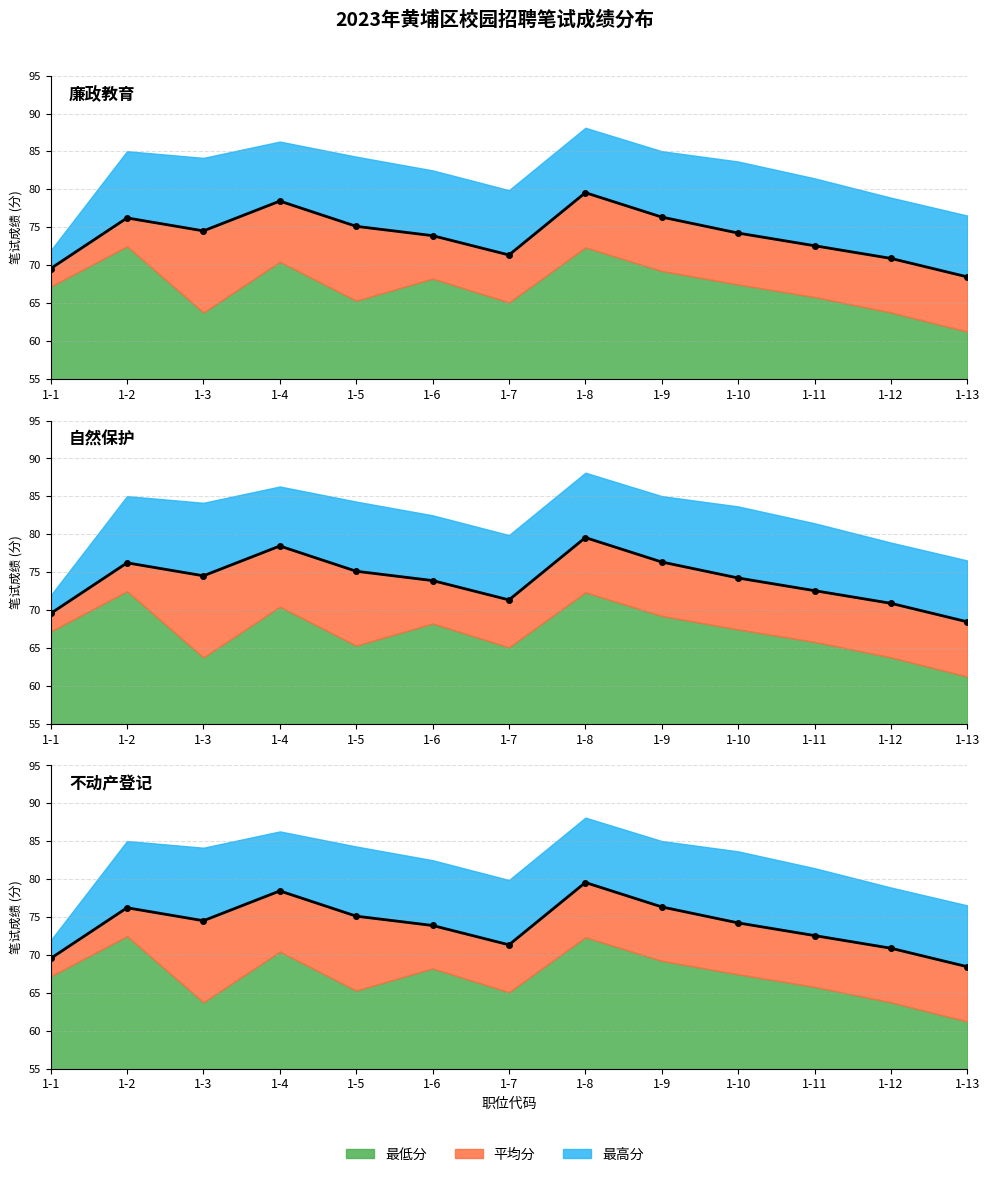

What is the difference between the values at 1-5 and 1-13?

6.7